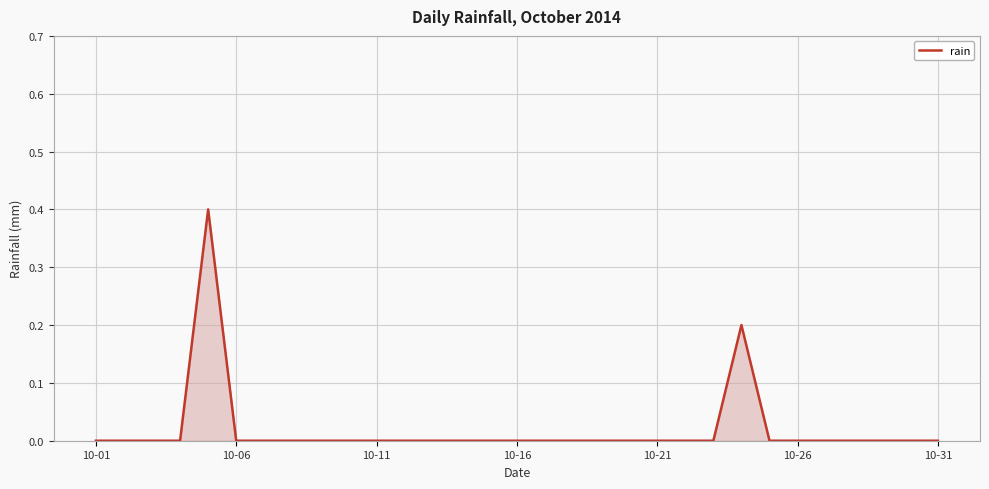

What is the maximum value shown in the chart?

0.4